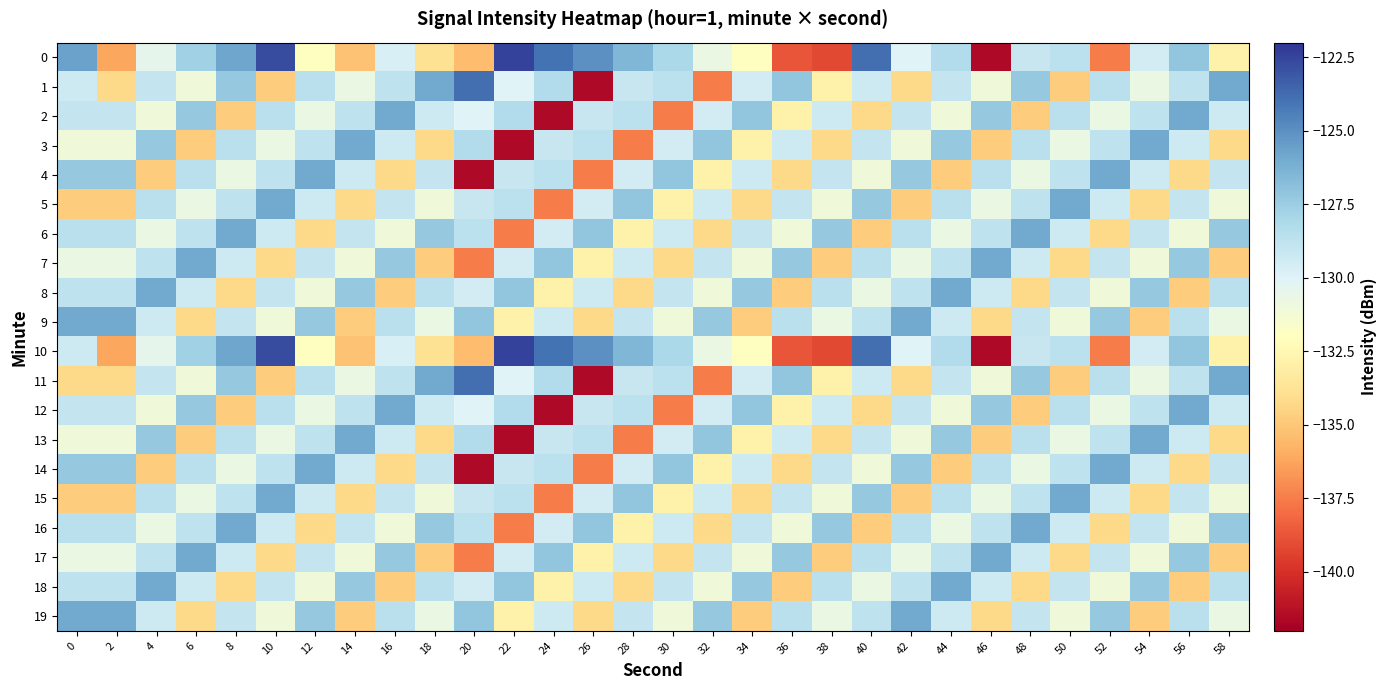

At which category does the chart reach its peak across all series?

22